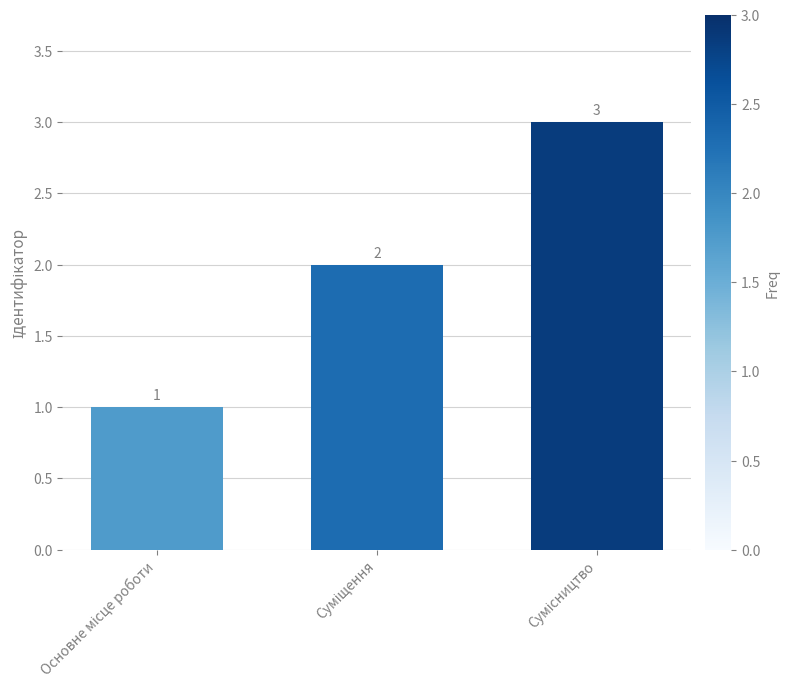

What is the sum of all values?

6